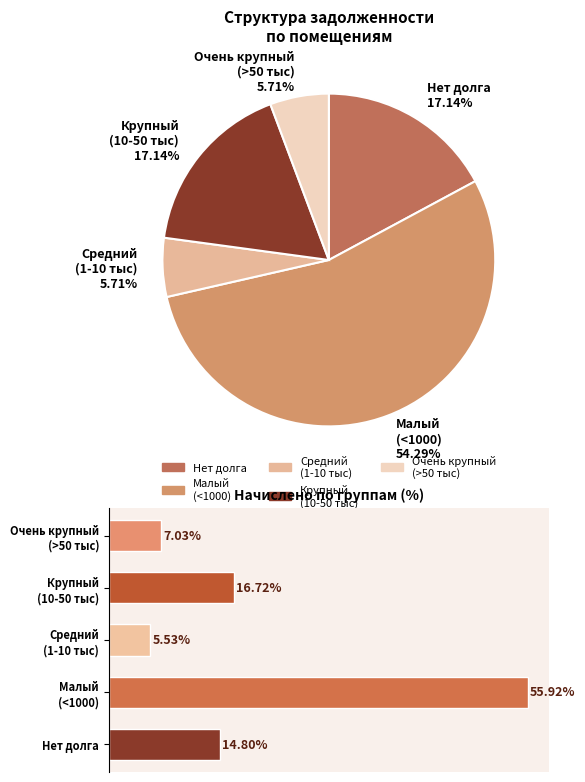

Does Средний (1-10 тыс) represent more than half of the total?

No